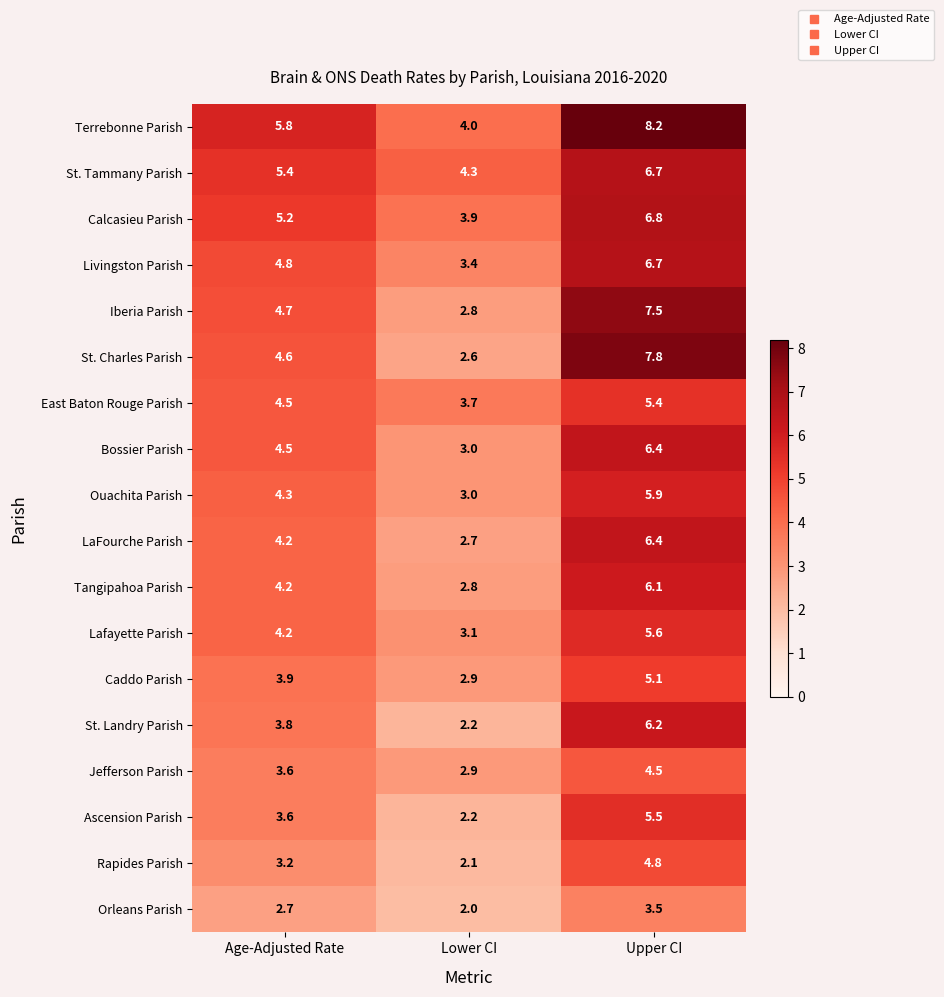

How many values in the Ouachita Parish series are below 4?

1